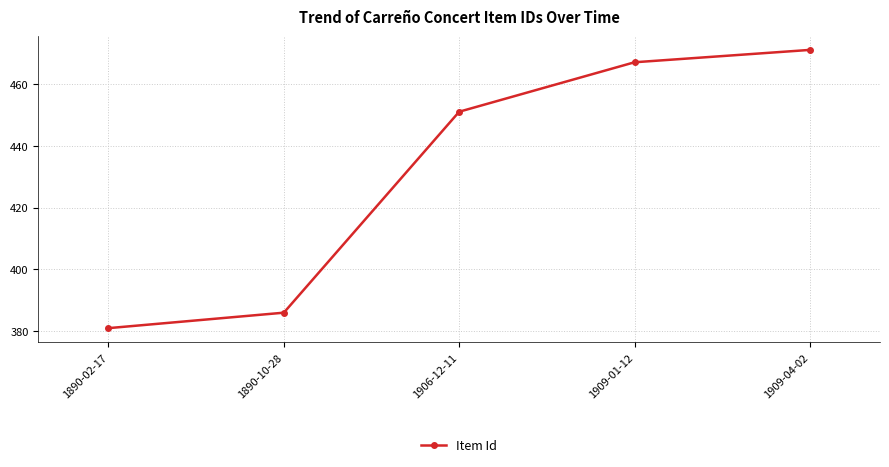

At which label is the value closest to 426?

1906-12-11